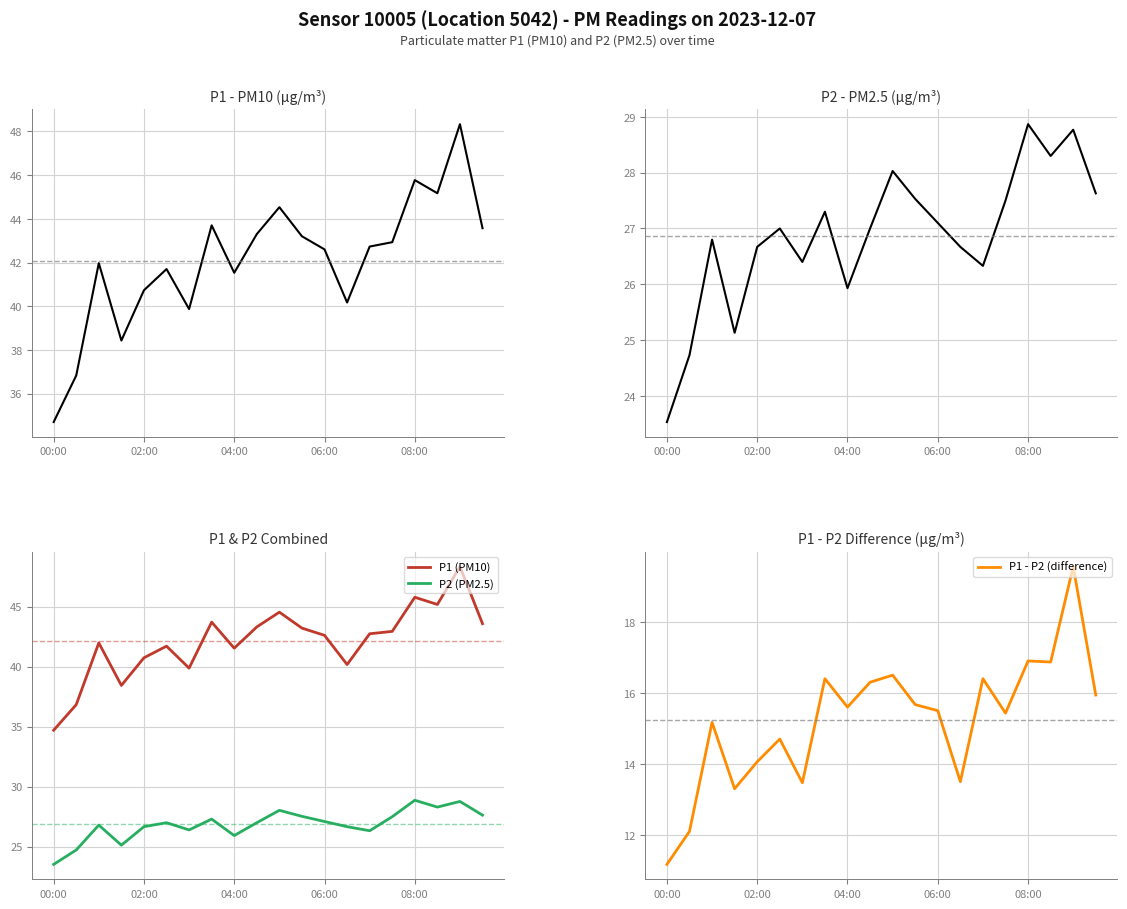

Is it true that P1 - P2 (difference) equals 26.3 at 08:00?

False